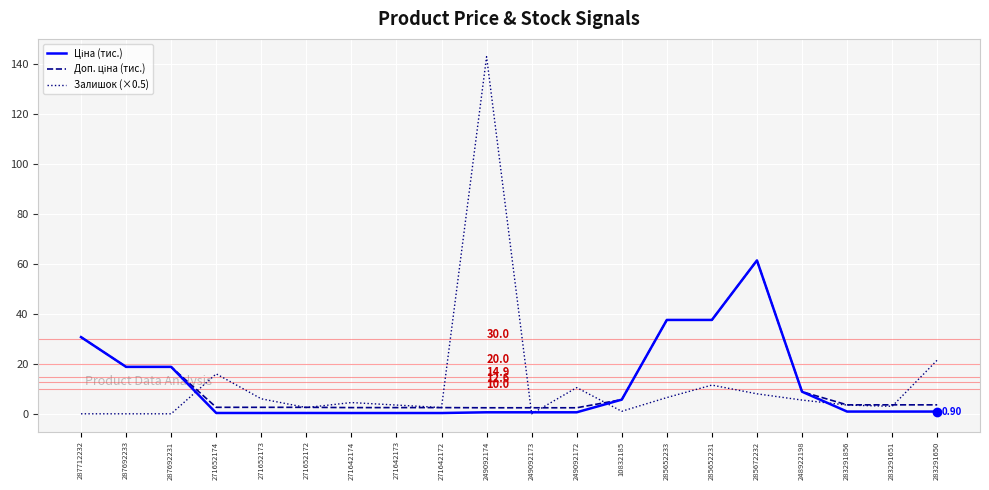

What is the difference between the highest and lowest values at 287692231?

18.8